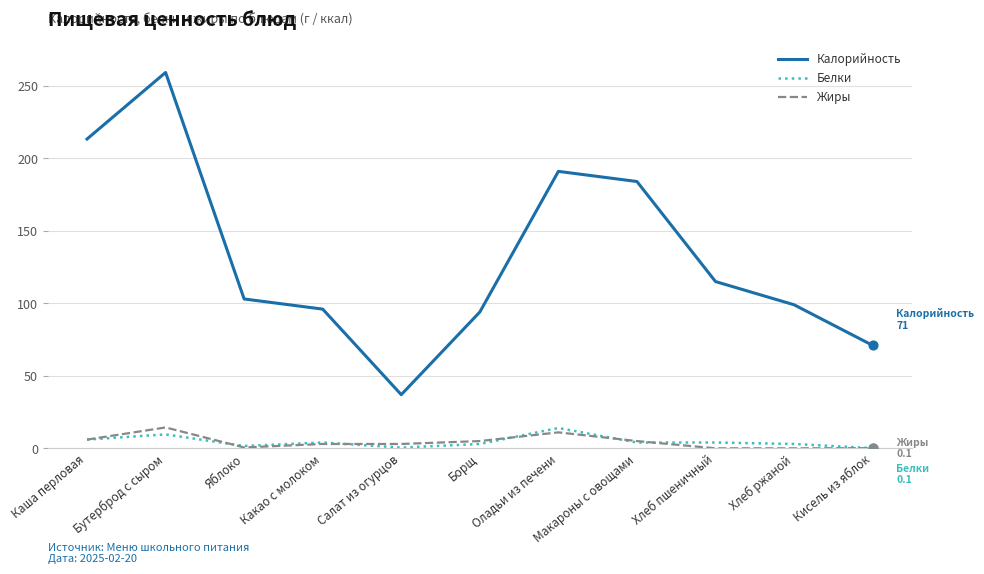

What is the total value across all series at Борщ?

102.0